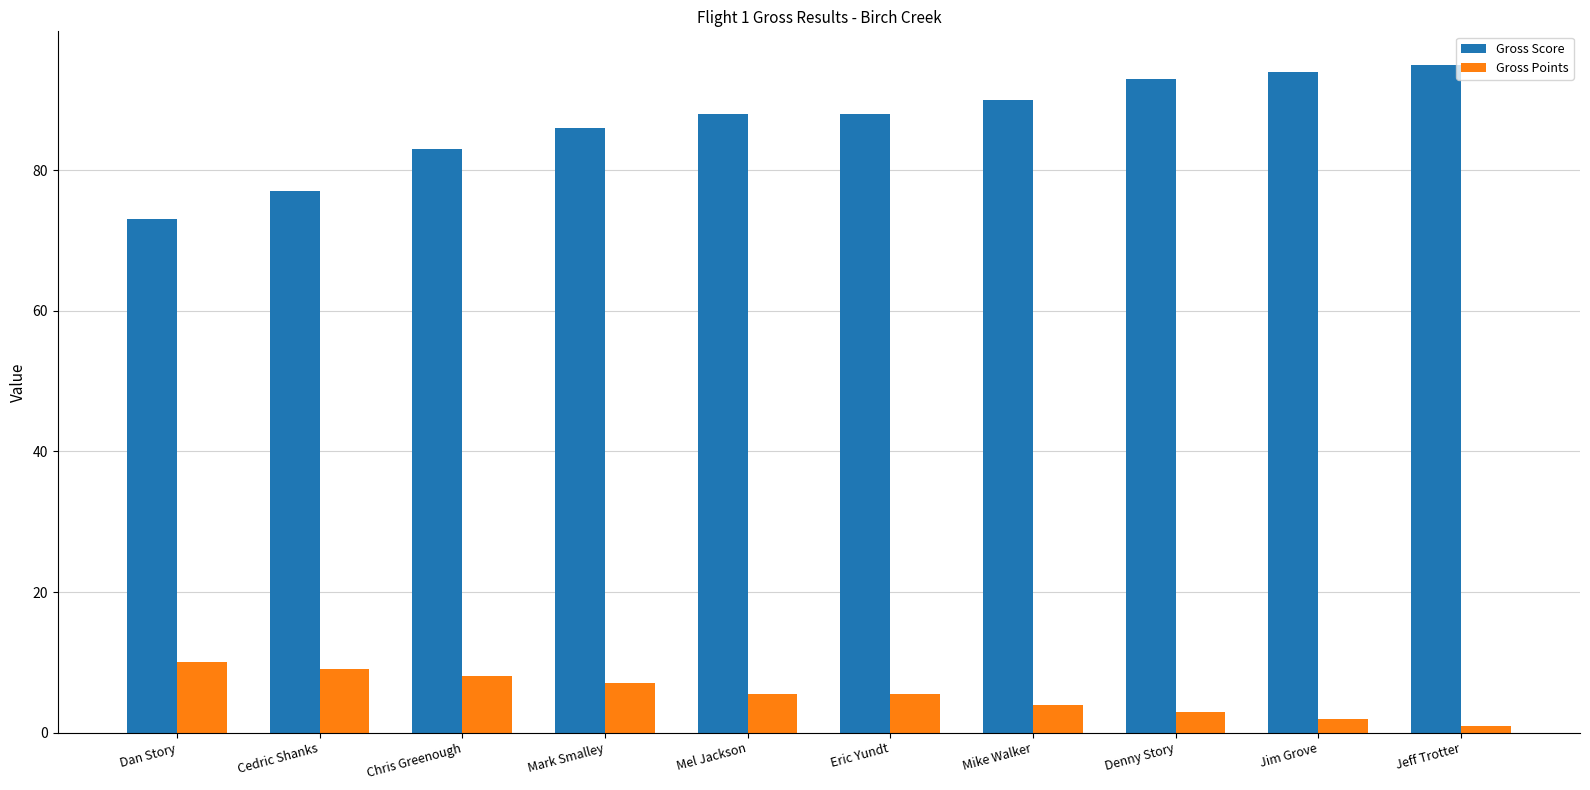

Rank the series at Cedric Shanks from lowest to highest value.

Gross Points, Gross Score